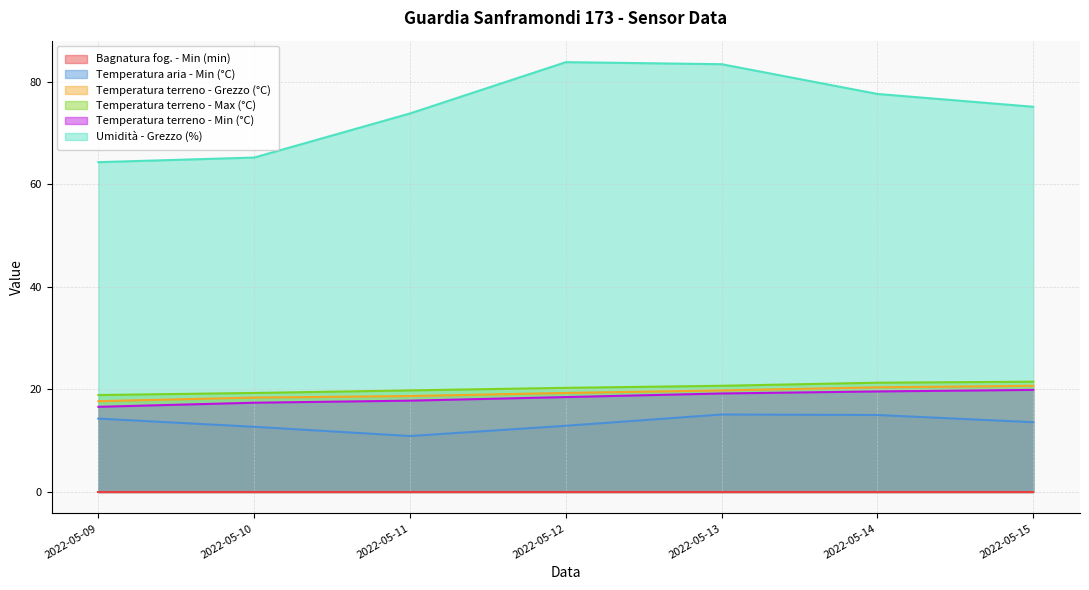

Which category has the highest value in the Temperatura aria - Min (°C) series?

2022-05-13